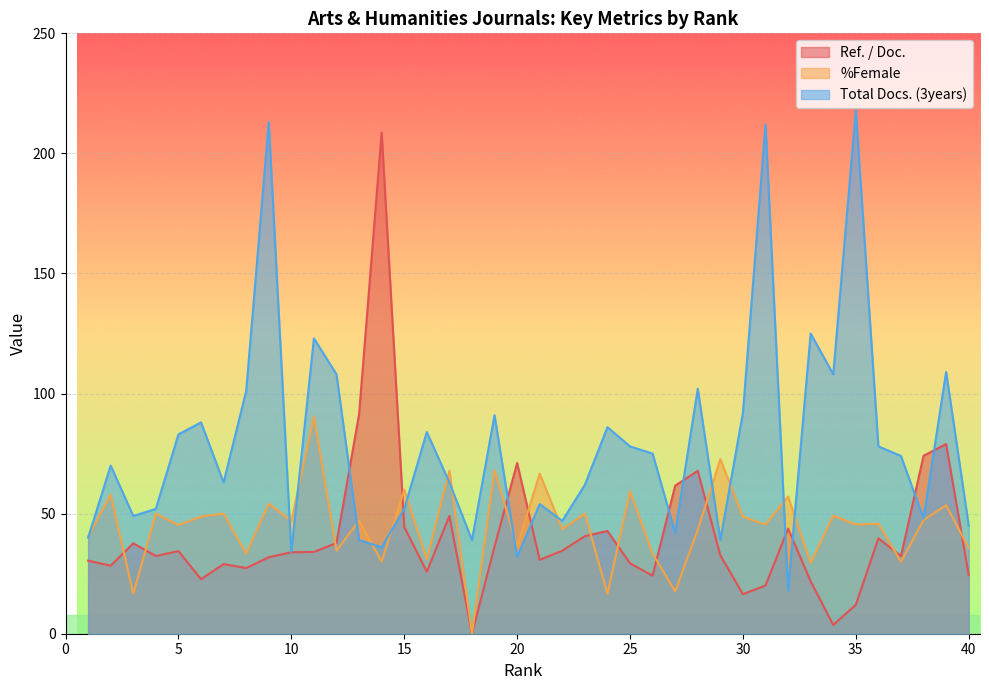

Reading left to right, list all the values displayed in this chart.

Ref. / Doc.: 1=30.4	2=28.3	3=37.7	4=32.4	5=34.4	6=22.7	7=29.0	8=27.4	9=31.8	10=33.9	11=34.0	12=37.8	13=91.4	14=208.7	15=44.5	16=25.8	17=49.0	18=0.0	19=36.3	20=71.1	21=30.8	22=34.6	23=40.6	24=42.8	25=29.3	26=24.2	27=61.6	28=67.8	29=32.6	30=16.5	31=20.1	32=43.8	33=21.9	34=3.6	35=12.0	36=39.7	37=32.3	38=74.1	39=79.0	40=24.4
%Female: 1=40.4	2=57.9	3=16.7	4=50.0	5=45.2	6=48.8	7=50.0	8=33.3	9=54.2	10=46.9	11=90.4	12=34.6	13=47.1	14=30.0	15=60.0	16=31.0	17=67.9	18=0.0	19=68.0	20=36.4	21=66.7	22=43.5	23=50.0	24=16.7	25=59.4	26=33.3	27=17.6	28=43.3	29=72.7	30=48.7	31=45.5	32=57.1	33=29.4	34=49.1	35=45.5	36=45.8	37=30.0	38=47.4	39=53.5	40=35.7
Total Docs. (3years): 1=40.0	2=70.0	3=49.0	4=52.0	5=83.0	6=88.0	7=63.0	8=101.0	9=213.0	10=34.0	11=123.0	12=108.0	13=39.0	14=36.0	15=52.0	16=84.0	17=63.0	18=39.0	19=91.0	20=32.0	21=54.0	22=47.0	23=62.0	24=86.0	25=78.0	26=75.0	27=42.0	28=102.0	29=39.0	30=92.0	31=212.0	32=18.0	33=125.0	34=108.0	35=218.0	36=78.0	37=74.0	38=48.0	39=109.0	40=45.0